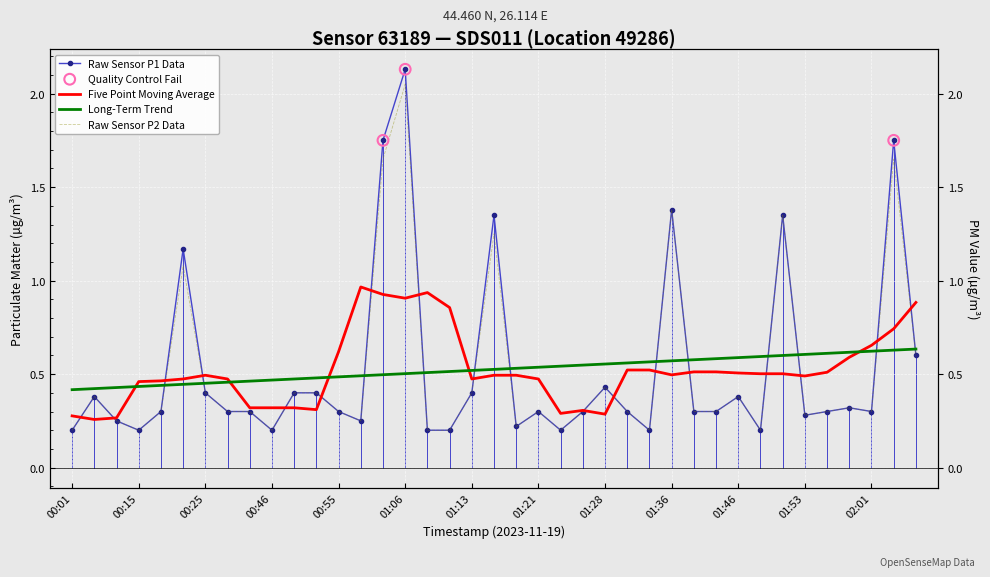

At how many categories does at least one series exceed 1?

7